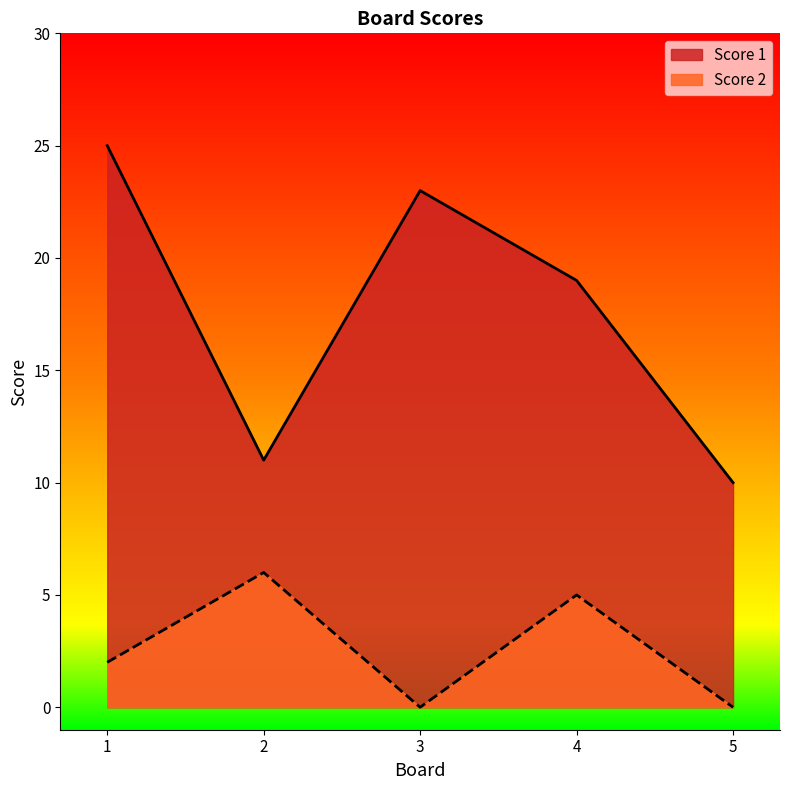

What is the sum of the Score 2 values at 5 and 4?

5